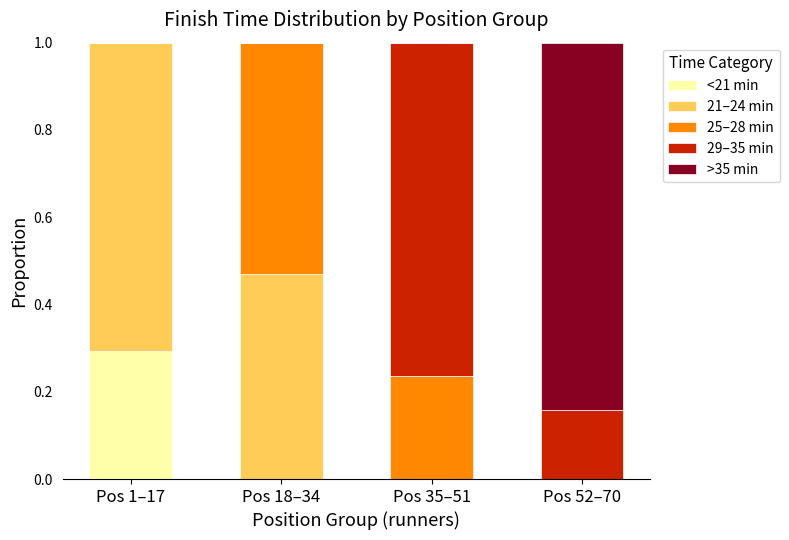

At which label does <21 min reach its peak?

Pos 1–17